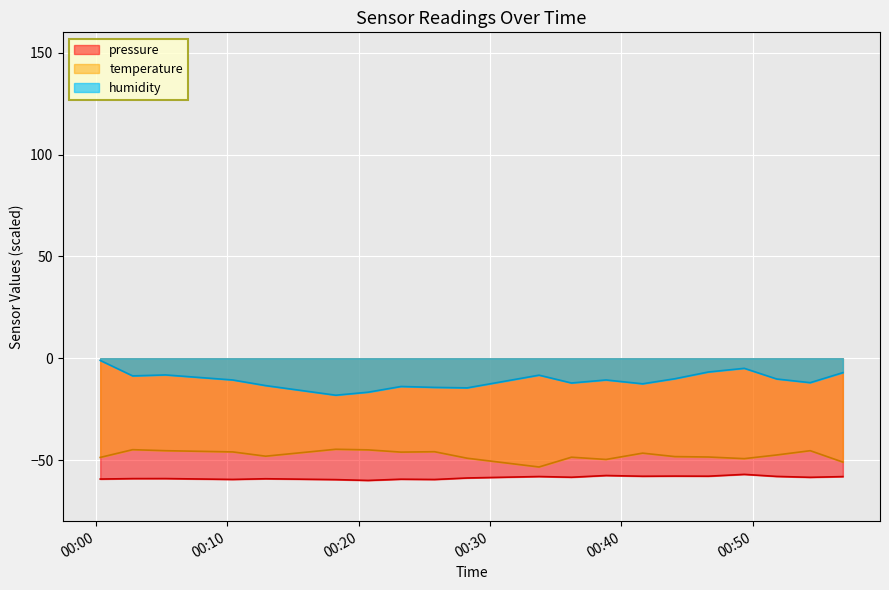

Is it true that temperature equals -16.0 at 18:00?

False